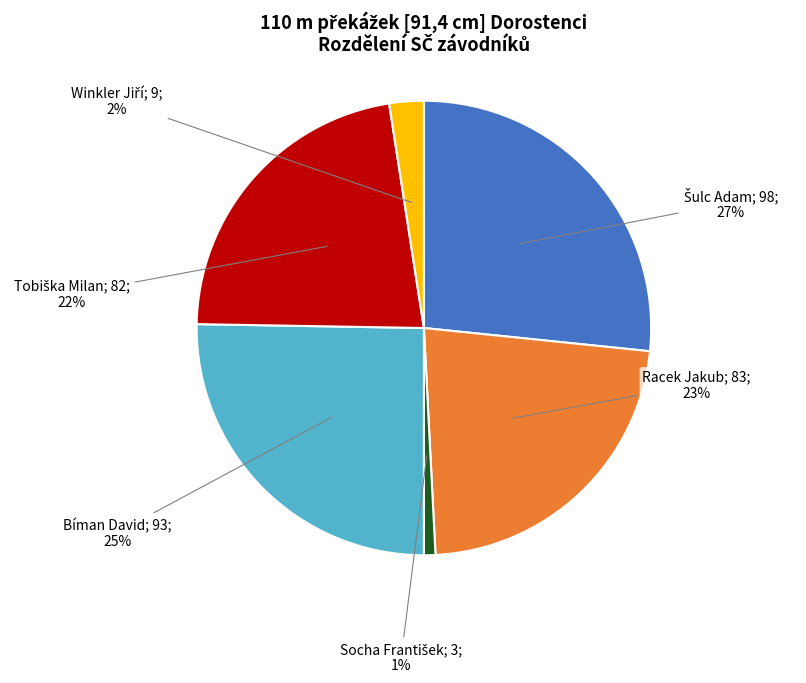

To the nearest percent, what is the average slice percentage?

17%